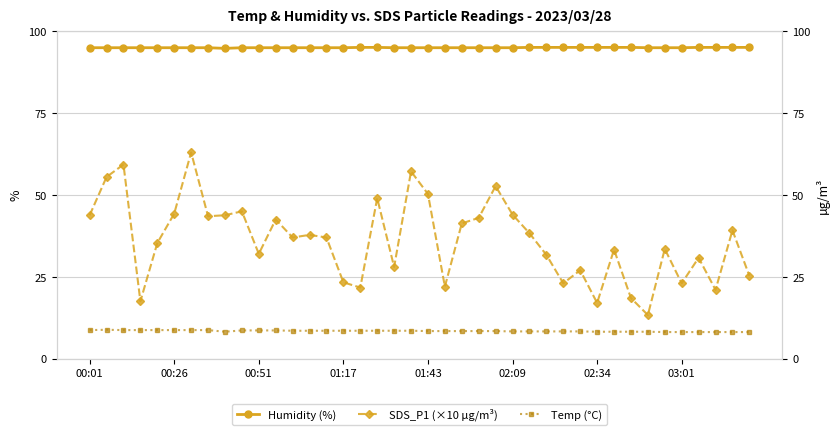

True or false: SDS_P1 (×10 µg/m³) and Humidity (%) intersect in this chart.

False